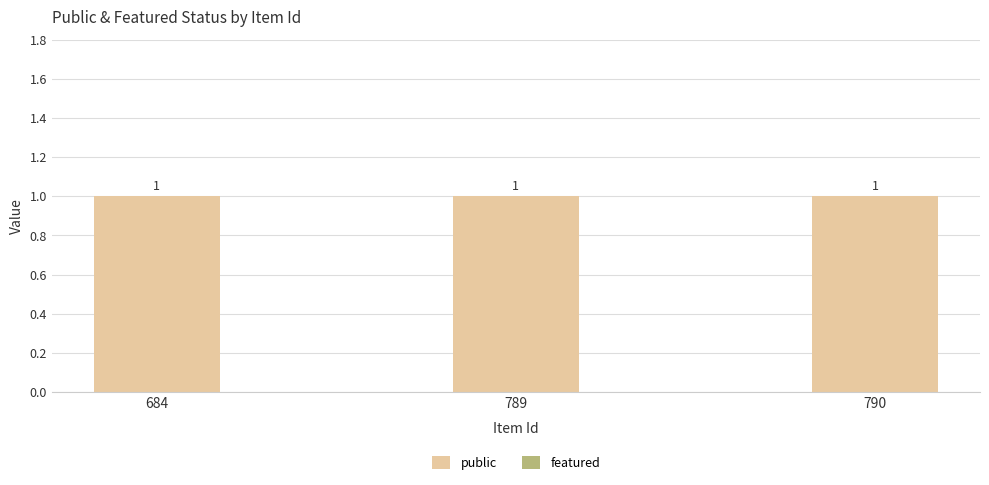

What is the sum of all public values?

3